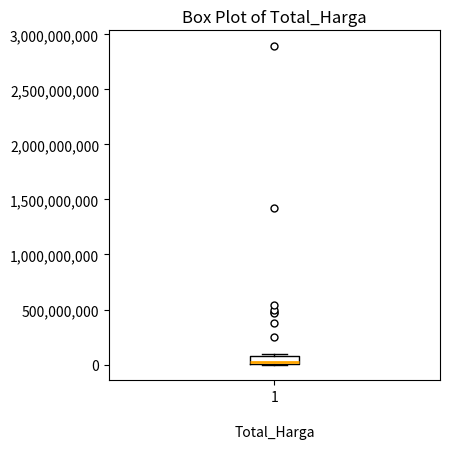

Where is the upper edge of the box at x = 1 on the y-axis? The values are not printed on the chart, so give them approximately, as read against the axis.

100000000